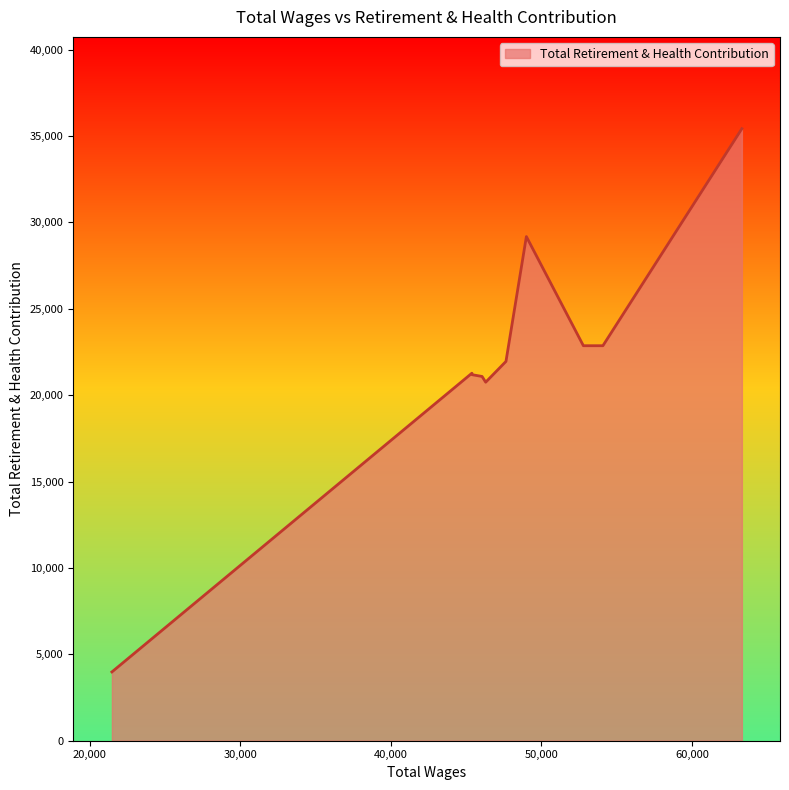

What is the minimum value shown in the chart?

3979